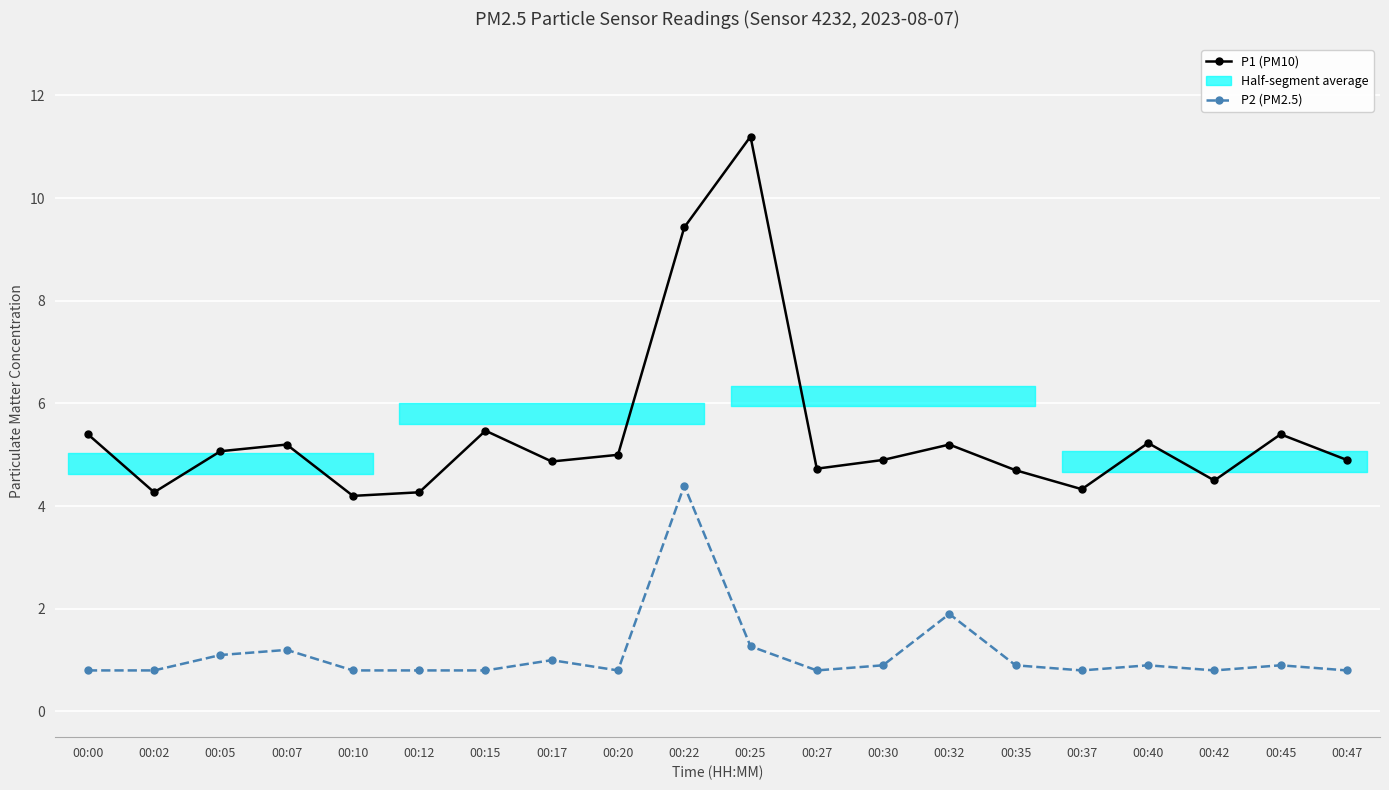

What is the average value of the P1 (PM10) series?

5.4